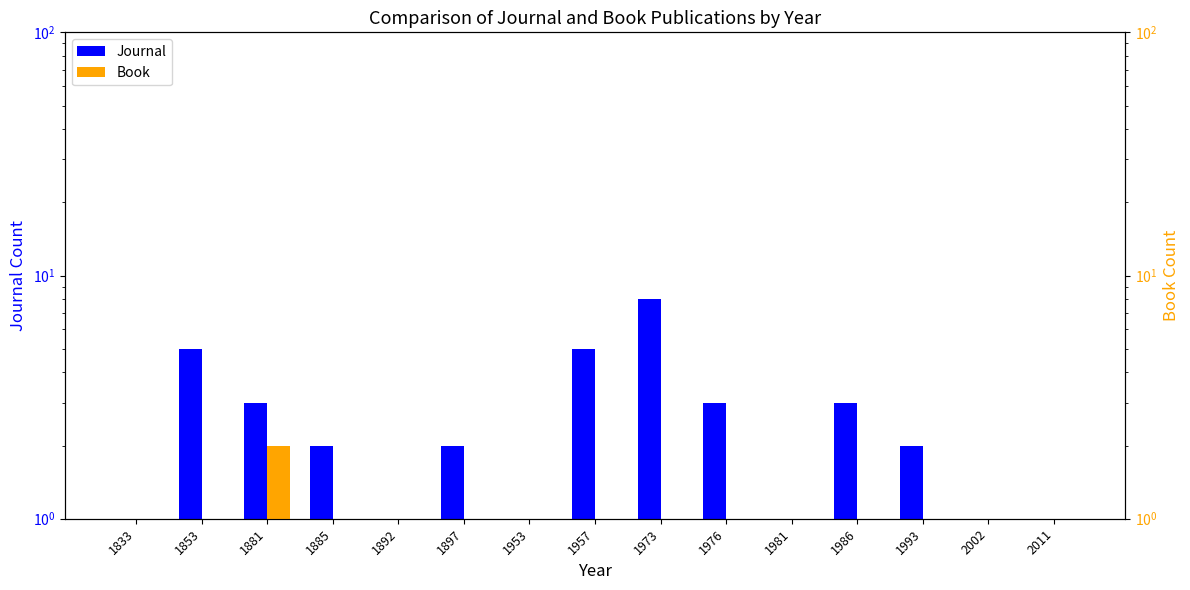

Which has a higher value, 1885 or 1853?

1853